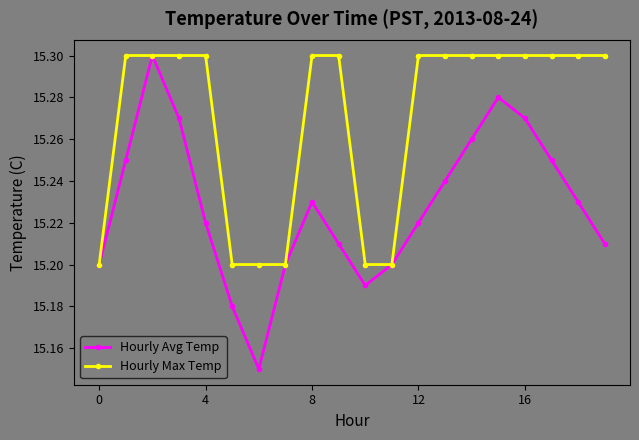

Which series has the widest spread of values?

Hourly Avg Temp